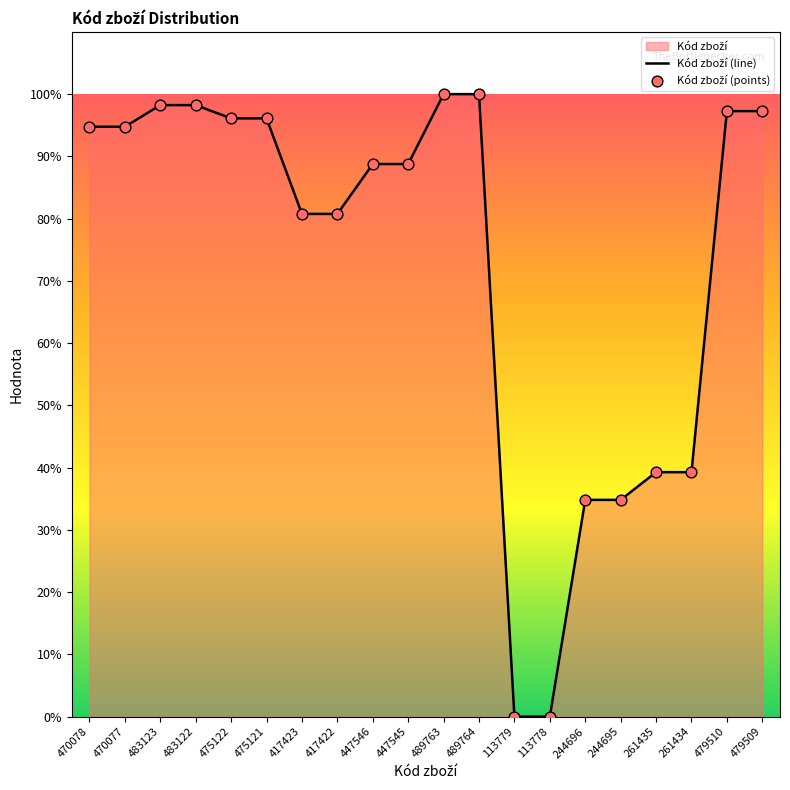

Which series contains the lowest Y value?

Kód zboží (line)